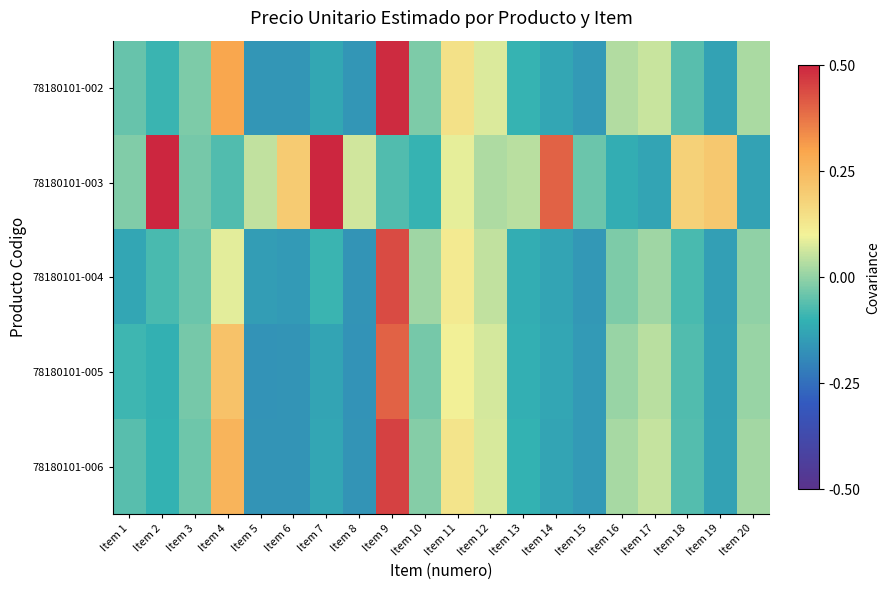

Reading left to right, transcribe all the data shown in this chart.

78180101-002: Item 1=-0.0	Item 2=-0.1	Item 3=-0.0	Item 4=0.3	Item 5=-0.2	Item 6=-0.2	Item 7=-0.1	Item 8=-0.2	Item 9=0.5	Item 10=-0.0	Item 11=0.1	Item 12=0.1	Item 13=-0.1	Item 14=-0.1	Item 15=-0.2	Item 16=0.0	Item 17=0.1	Item 18=-0.1	Item 19=-0.1	Item 20=0.0
78180101-003: Item 1=-0.0	Item 2=0.6	Item 3=-0.0	Item 4=-0.1	Item 5=0.0	Item 6=0.2	Item 7=0.8	Item 8=0.1	Item 9=-0.1	Item 10=-0.1	Item 11=0.1	Item 12=0.0	Item 13=0.0	Item 14=0.4	Item 15=-0.0	Item 16=-0.1	Item 17=-0.1	Item 18=0.2	Item 19=0.2	Item 20=-0.1
78180101-004: Item 1=-0.1	Item 2=-0.1	Item 3=-0.0	Item 4=0.1	Item 5=-0.1	Item 6=-0.2	Item 7=-0.1	Item 8=-0.2	Item 9=0.4	Item 10=0.0	Item 11=0.1	Item 12=0.0	Item 13=-0.1	Item 14=-0.1	Item 15=-0.2	Item 16=-0.0	Item 17=0.0	Item 18=-0.1	Item 19=-0.1	Item 20=-0.0
78180101-005: Item 1=-0.1	Item 2=-0.1	Item 3=-0.0	Item 4=0.2	Item 5=-0.2	Item 6=-0.2	Item 7=-0.1	Item 8=-0.2	Item 9=0.4	Item 10=-0.0	Item 11=0.1	Item 12=0.1	Item 13=-0.1	Item 14=-0.1	Item 15=-0.2	Item 16=0.0	Item 17=0.0	Item 18=-0.1	Item 19=-0.1	Item 20=0.0
78180101-006: Item 1=-0.1	Item 2=-0.1	Item 3=-0.0	Item 4=0.3	Item 5=-0.2	Item 6=-0.2	Item 7=-0.1	Item 8=-0.2	Item 9=0.5	Item 10=-0.0	Item 11=0.1	Item 12=0.1	Item 13=-0.1	Item 14=-0.1	Item 15=-0.2	Item 16=0.0	Item 17=0.1	Item 18=-0.1	Item 19=-0.1	Item 20=0.0